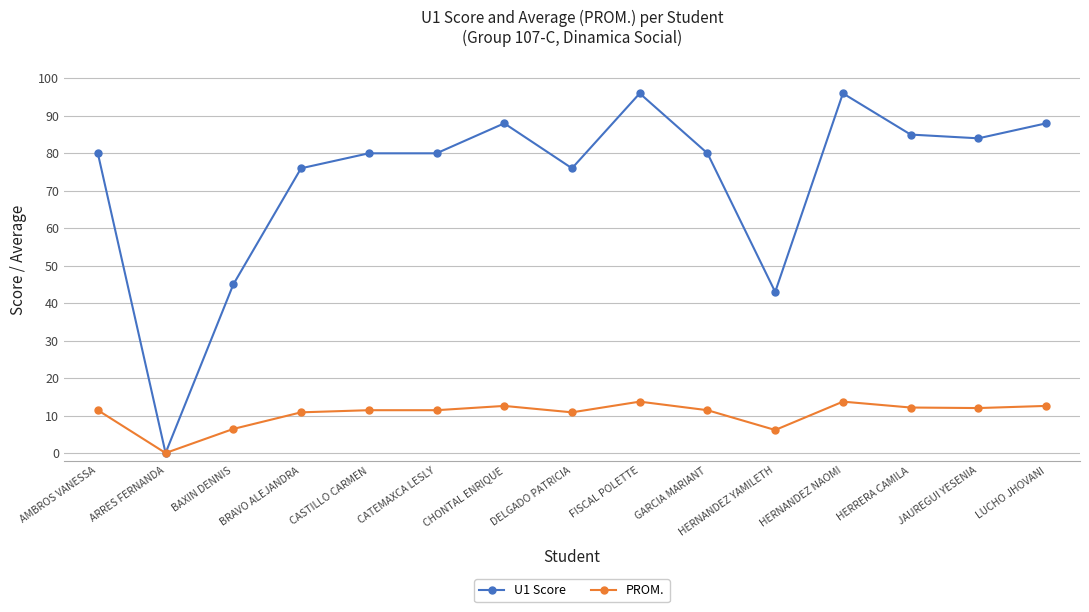

At which label does PROM. first exceed 11?

AMBROS VANESSA